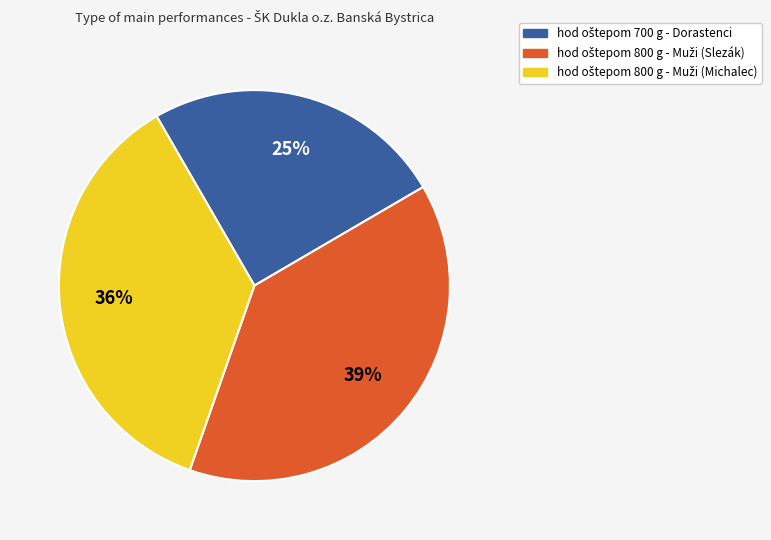

To the nearest percent, what is the average slice percentage?

33%